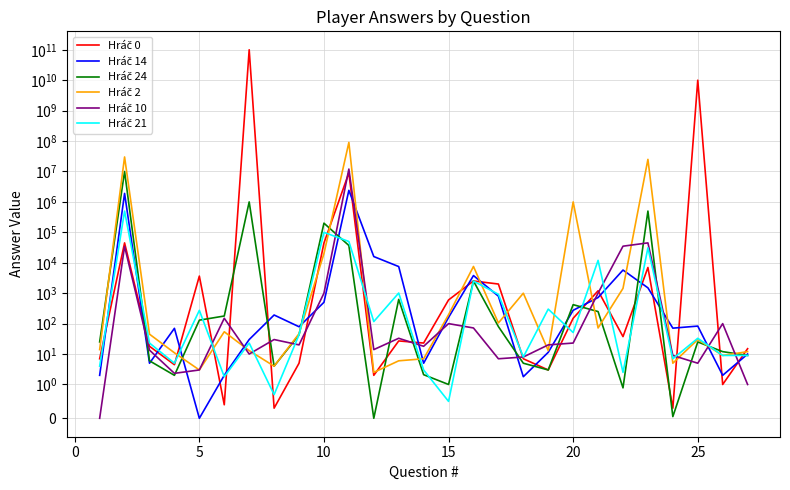

True or false: Hráč 2 has more than 1 interior local peaks.

True